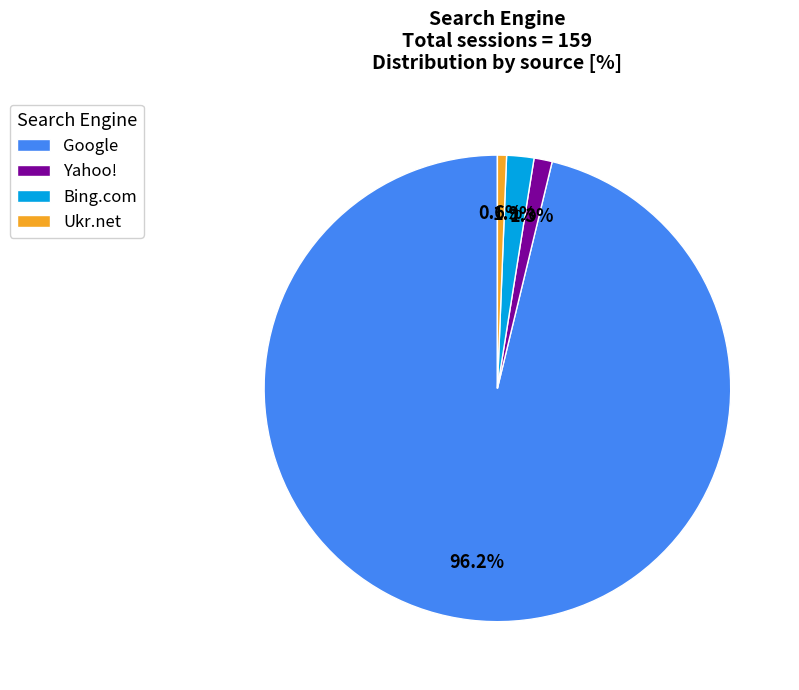

The Ukr.net slice represents 8% of the pie. True or false?

False